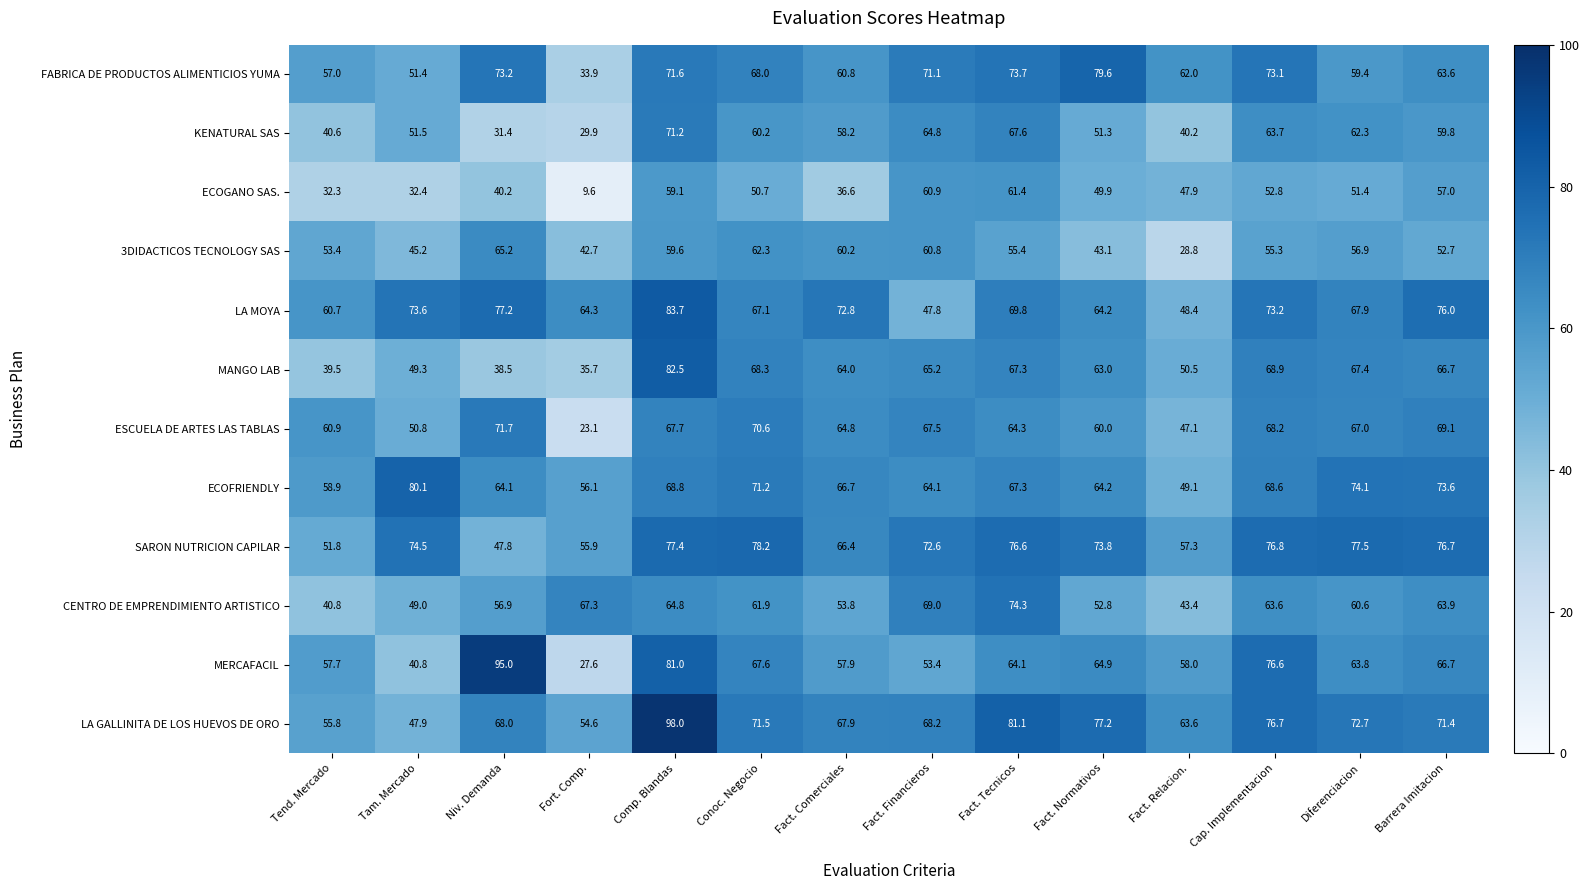

What is the total value across all series at Comp. Blandas?

885.4